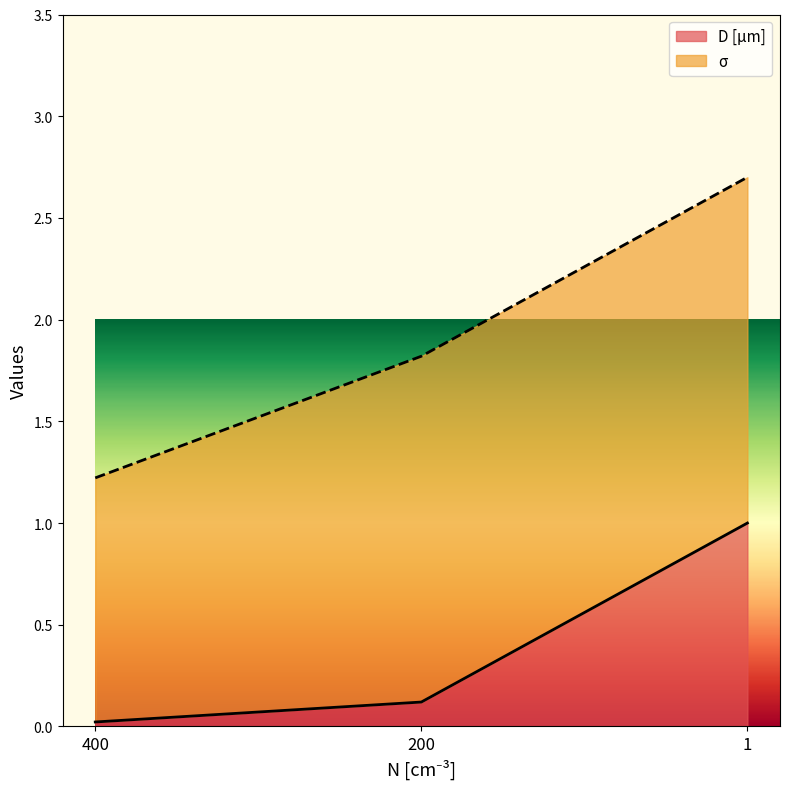

List the labels in order of value, largest first.

1, 200, 400